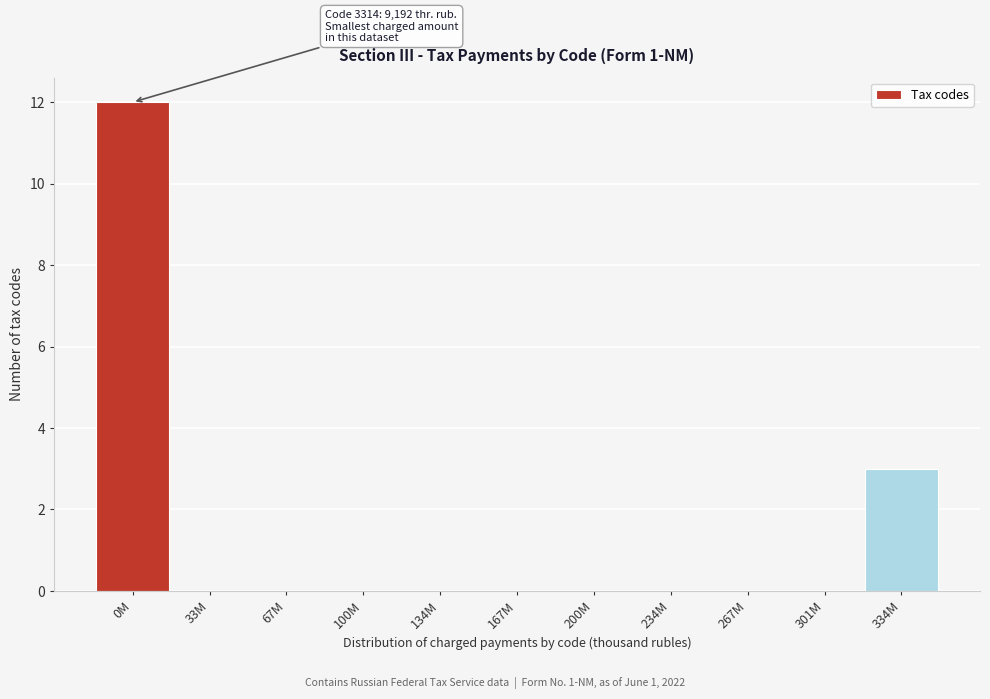

Reading right to left, what are all the values shown in this chart?

334M=3	301M=0	267M=0	234M=0	200M=0	167M=0	134M=0	100M=0	67M=0	33M=0	0M=12